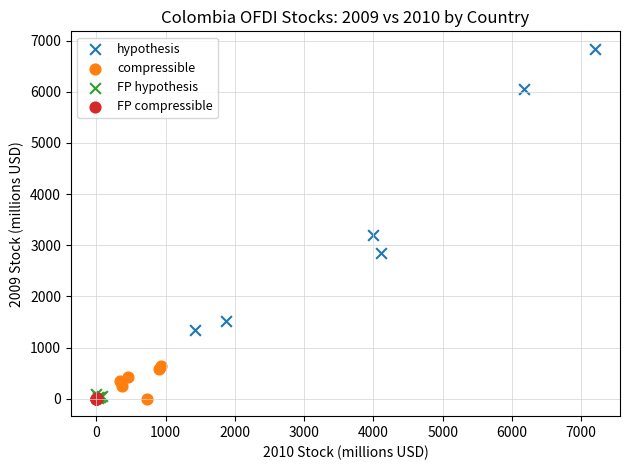

Which series reaches the maximum Y coordinate?

hypothesis